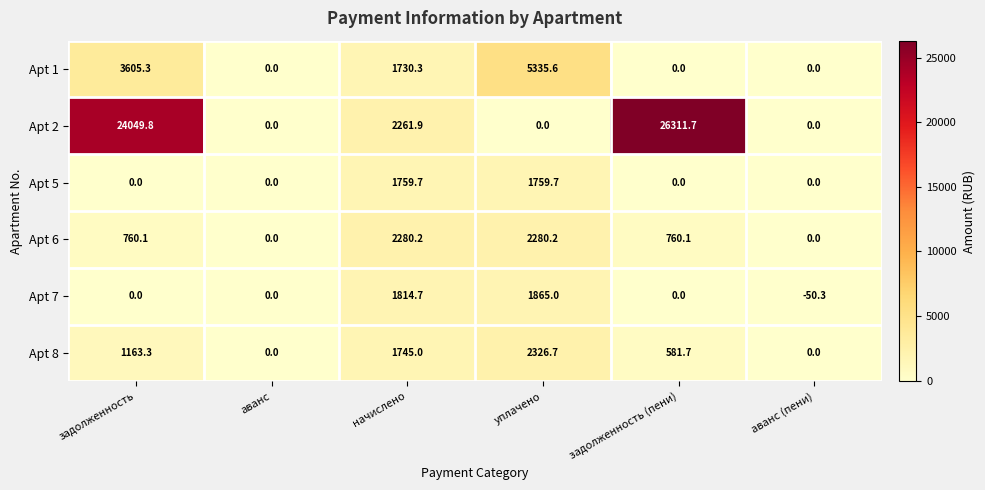

At which category is the sum across all series the highest?

задолженность